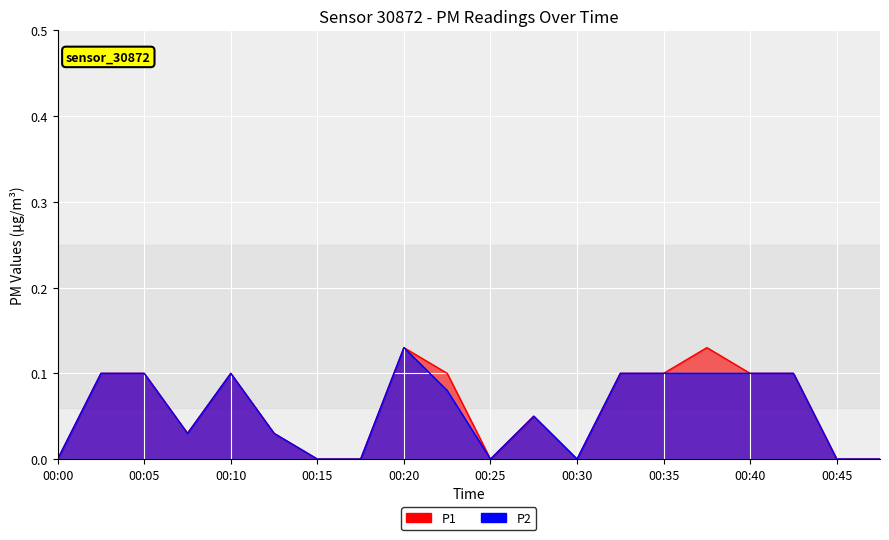

Rank the series by their average value, from highest to lowest.

P1, P2